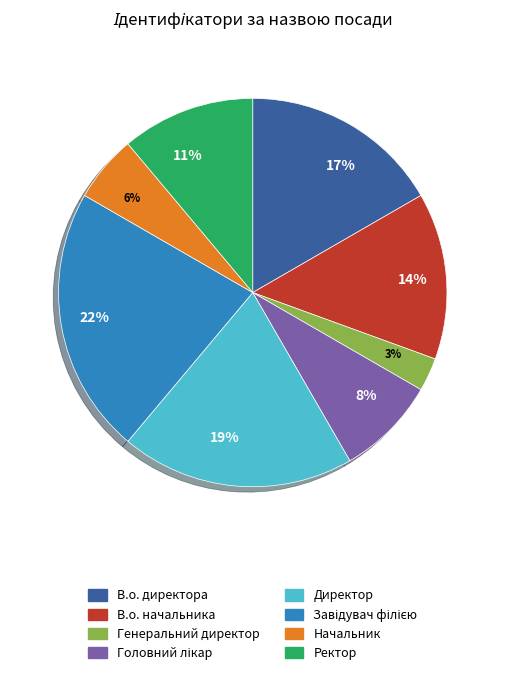

What percentage is the Генеральний директор slice, to the nearest percent?

3%